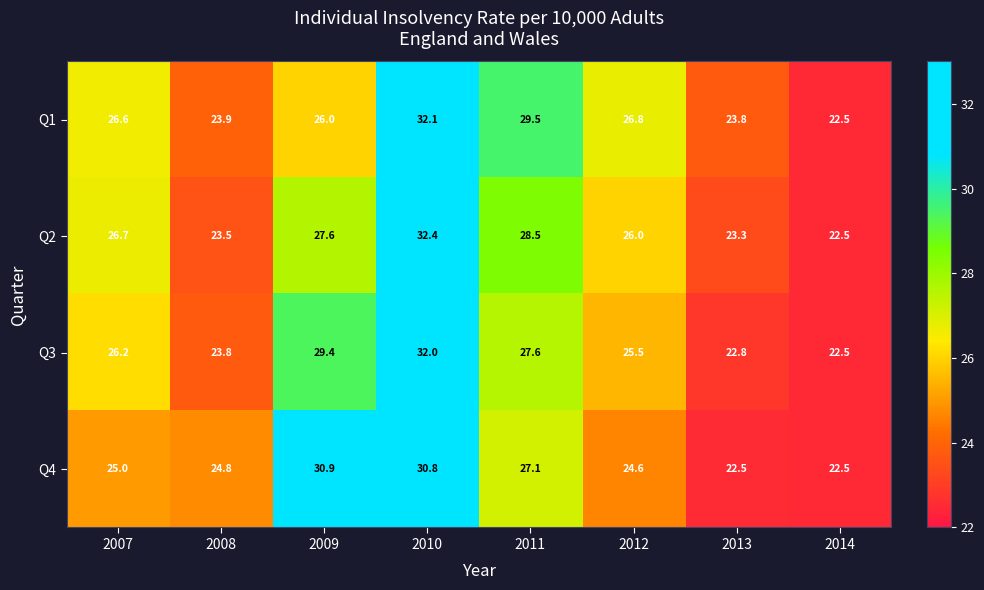

At how many categories does at least one series exceed 28?

3